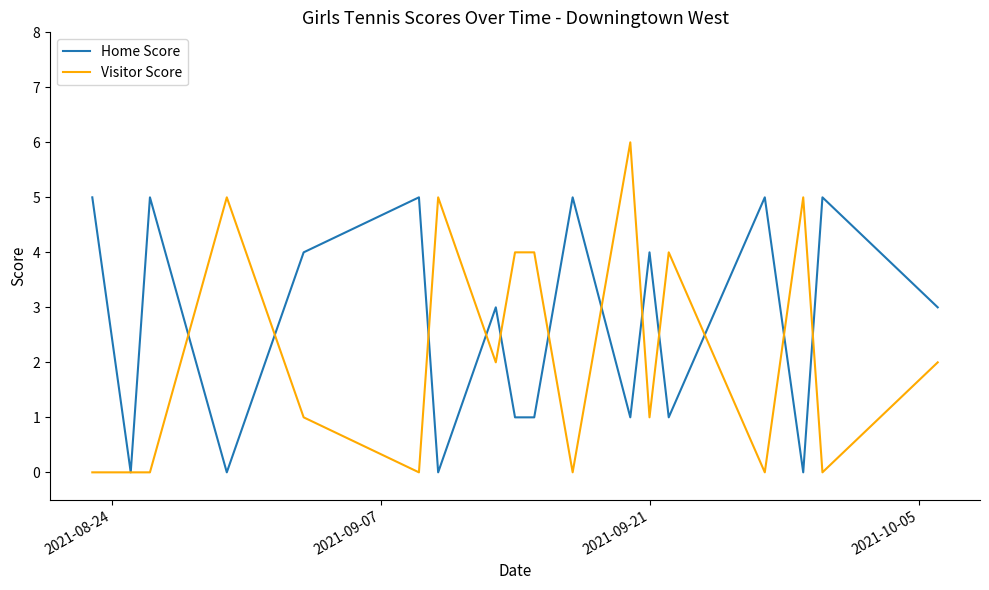

List the series in order of their peak value, highest first.

Visitor Score, Home Score